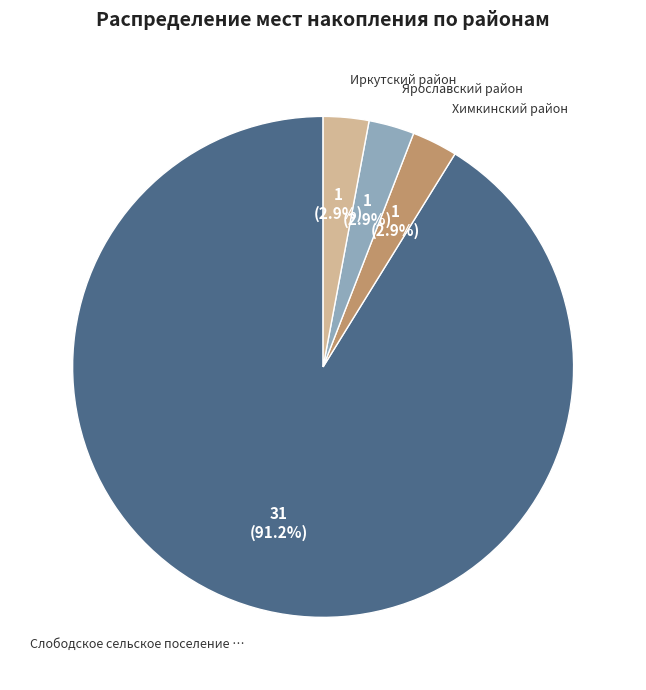

Is there a majority slice in this chart?

Yes